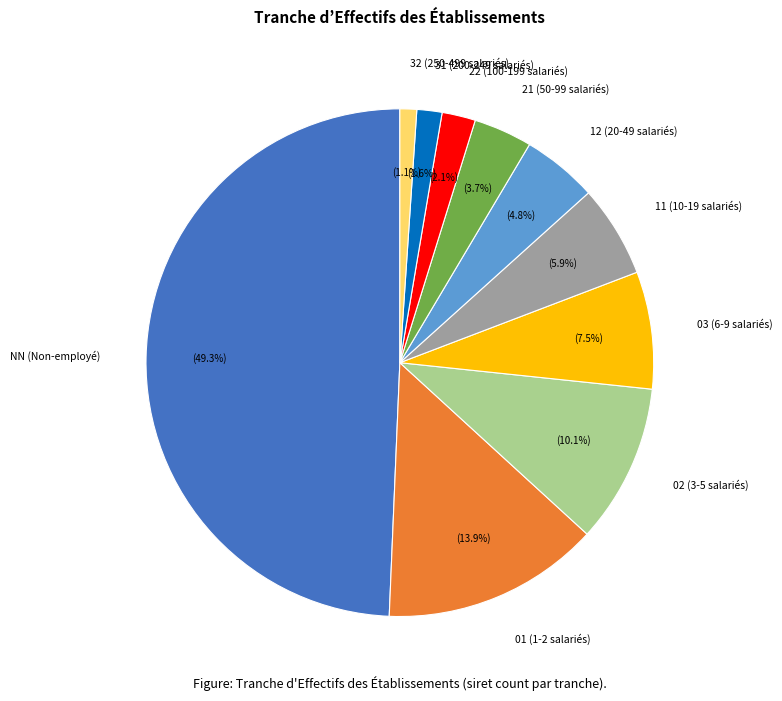

Rank the categories by value from lowest to highest.

32, 31, 22, 21, 12, 11, 03, 02, 01, NN